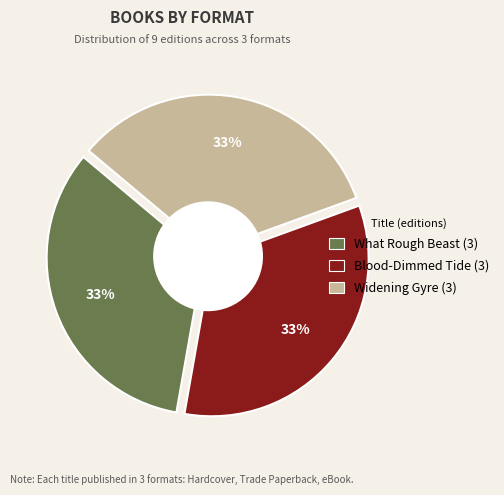

Is it true that Widening Gyre is 42% of the pie?

False